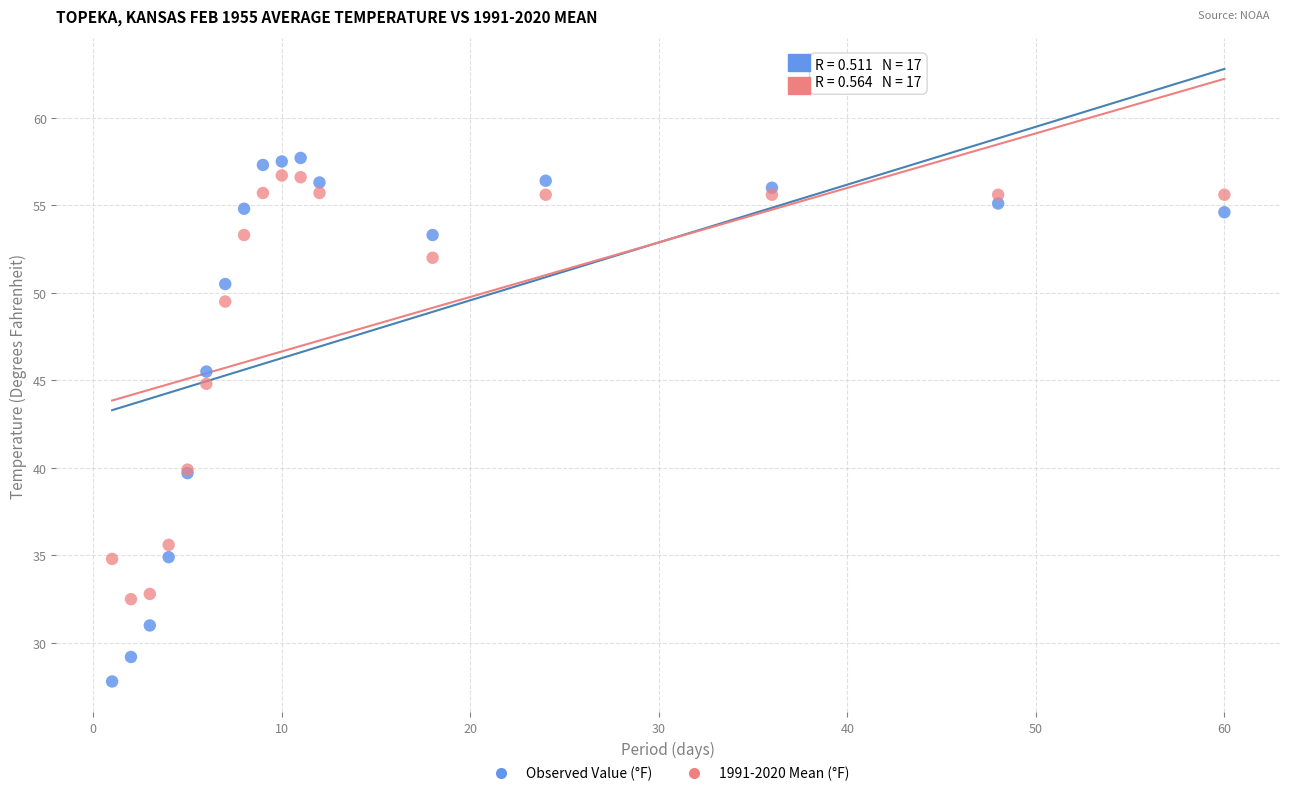

Which series contains the highest Y value?

Observed Value (°F)